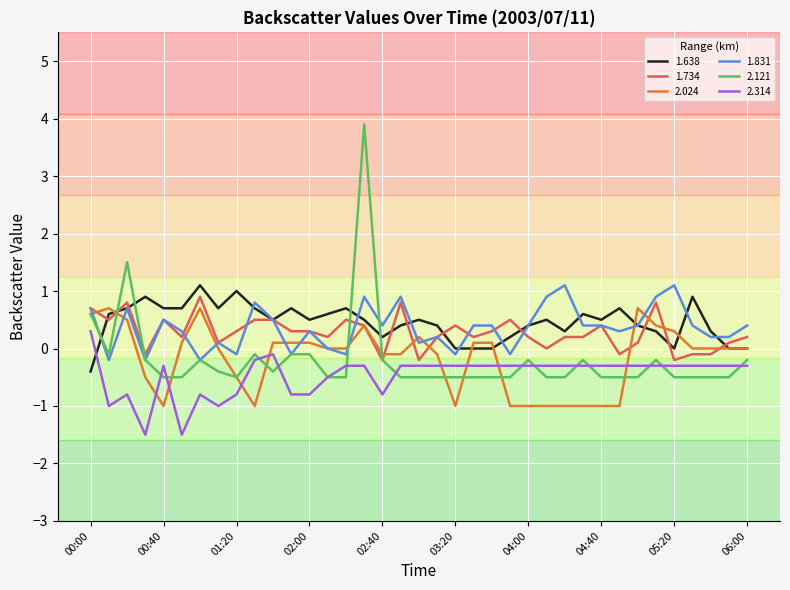

Does the chart have visible grid lines?

Yes